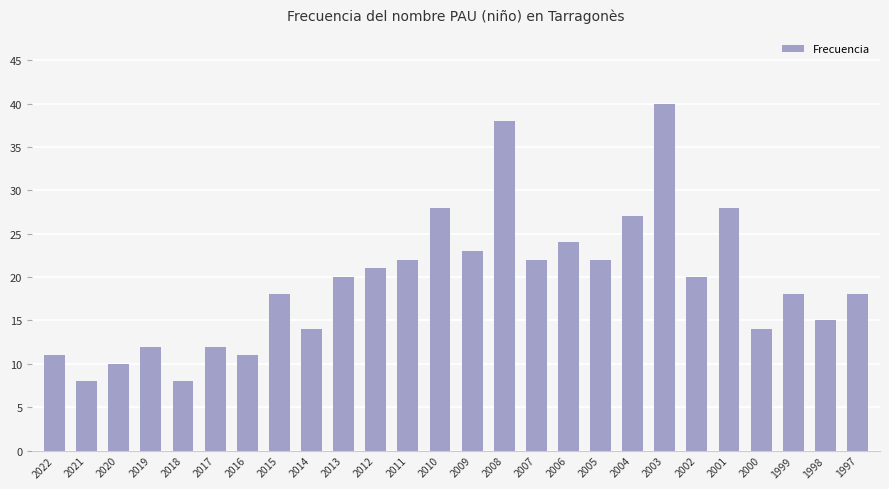

How many values are below 20?

13